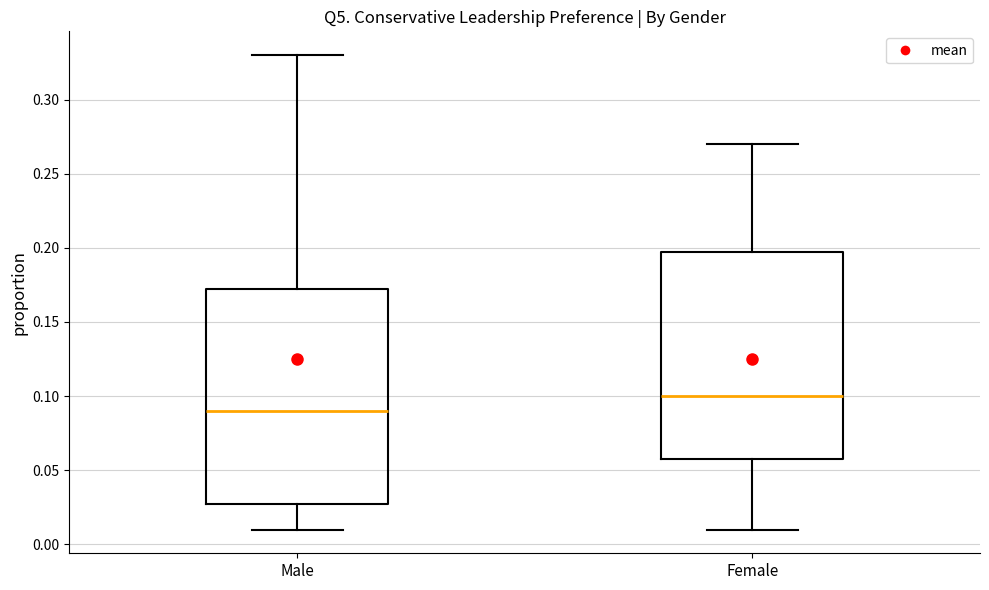

Which box has the highest median line?

Female